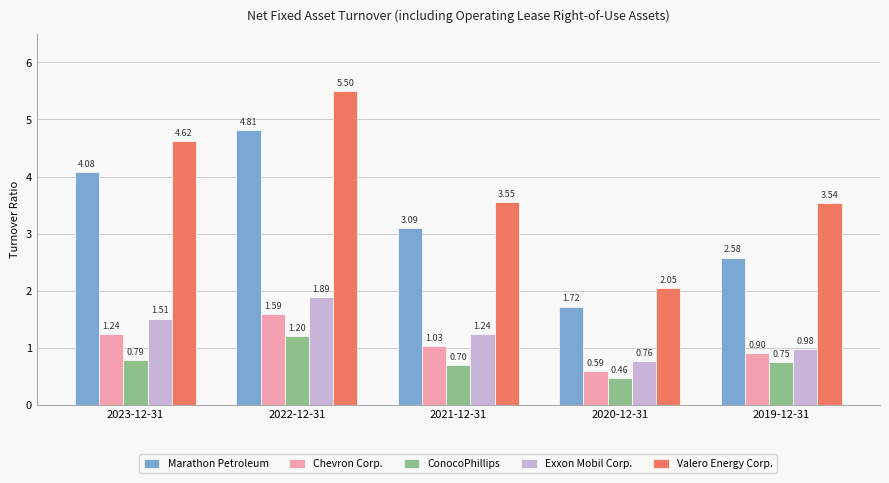

At which label does ConocoPhillips reach its peak?

2022-12-31